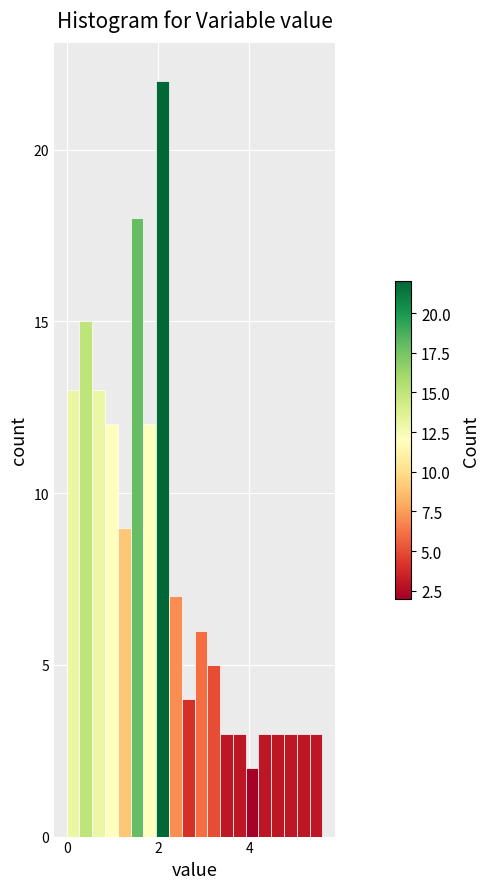

Read against the x-axis, roughly where is the centre of the tallest bar?

2.2